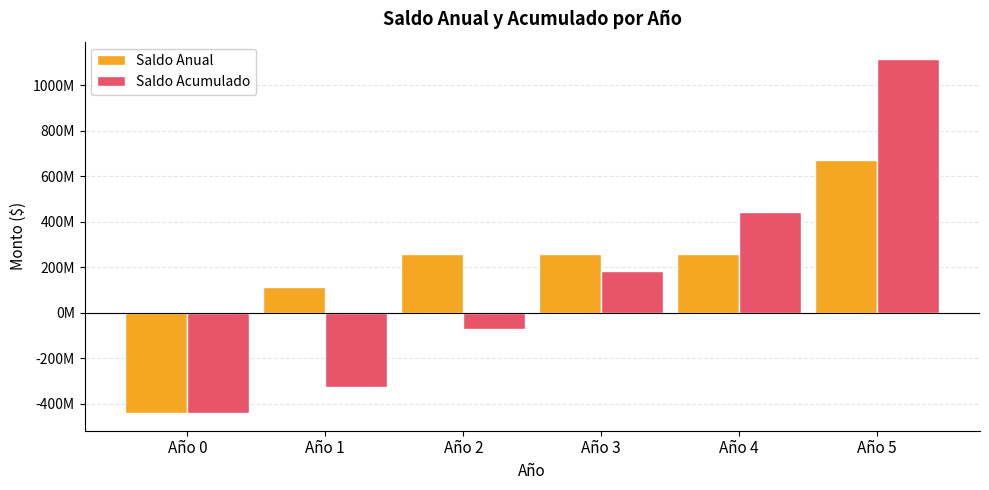

What are all the series names shown in the legend?

Saldo Anual, Saldo Acumulado